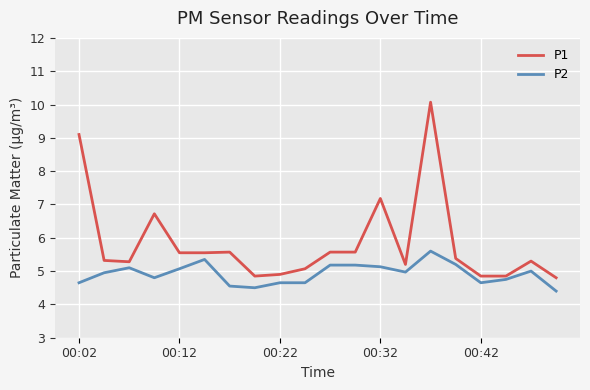

How many categories are shown in the chart?

20